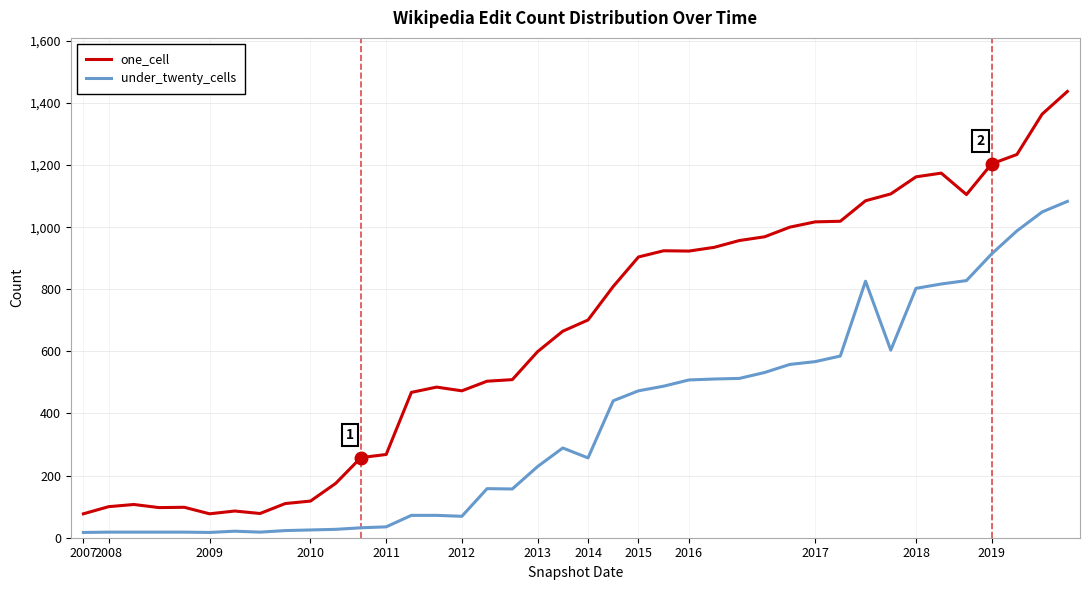

True or false: under_twenty_cells and one_cell intersect in this chart.

False